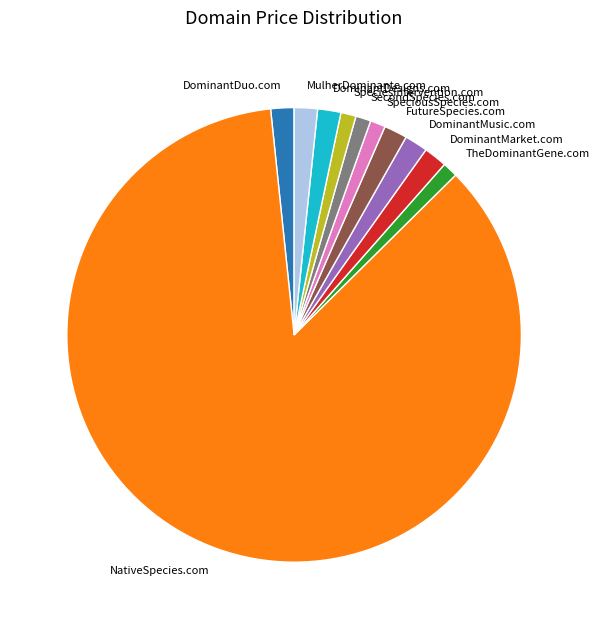

Do DominantMusic.com and TheDominantGene.com together represent more than half of the pie?

No